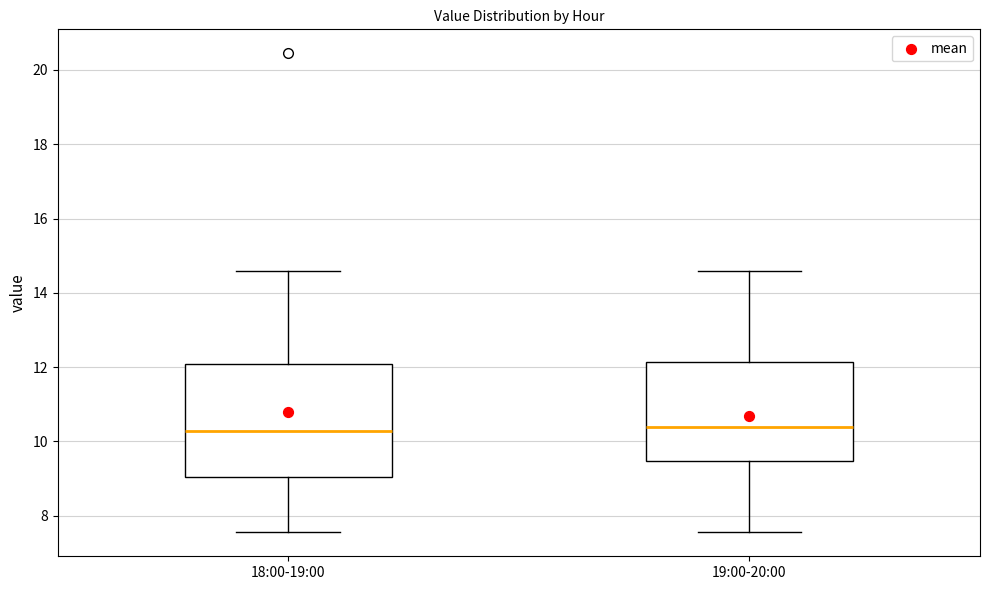

Reading left to right, read every box against the y-axis: the position of its median line, the range the box covers, and the ends of its whiskers. The values are not printed on the chart, so give them approximately, as read against the axis.

18:00-19:00: median 10.2, box 9.0 to 12.0, whiskers 7.6 to 14.6
19:00-20:00: median 10.4, box 9.4 to 12.2, whiskers 7.6 to 14.6